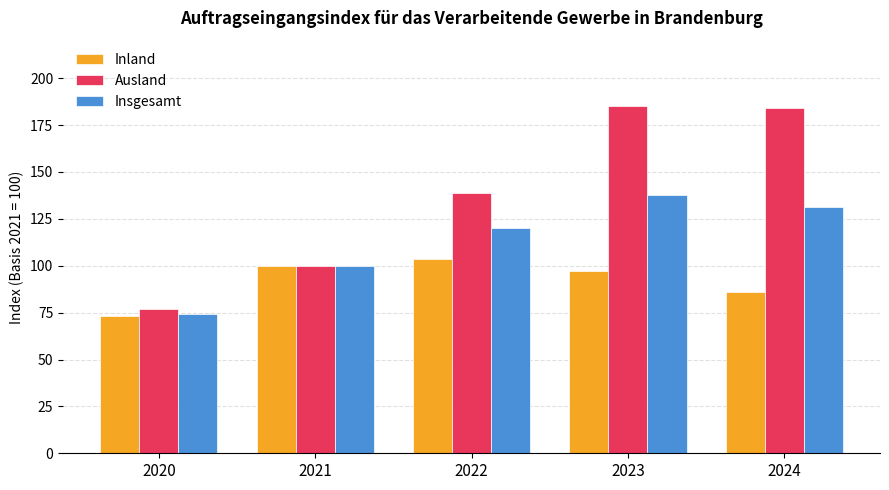

Reading left to right, transcribe all the data shown in this chart.

Inland: 73.1	100.0	103.8	97.3	86.0
Ausland: 76.9	100.0	138.8	185.0	184.0
Insgesamt: 74.5	100.0	119.9	137.7	131.2